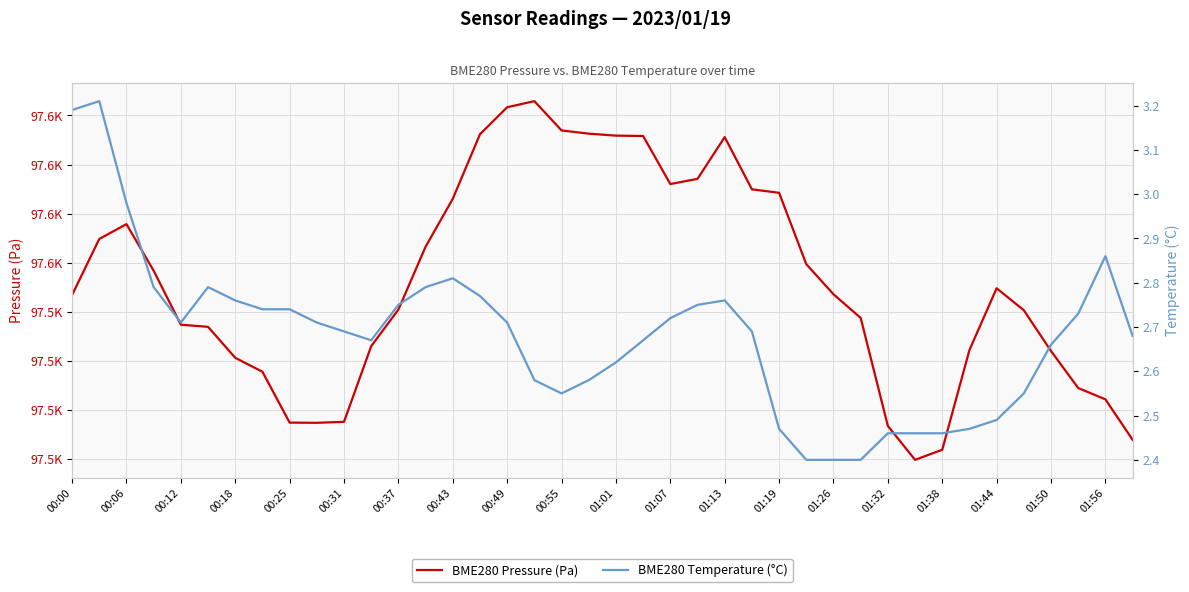

Rank the series by their average value, from highest to lowest.

BME280 Pressure (Pa), BME280 Temperature (°C)